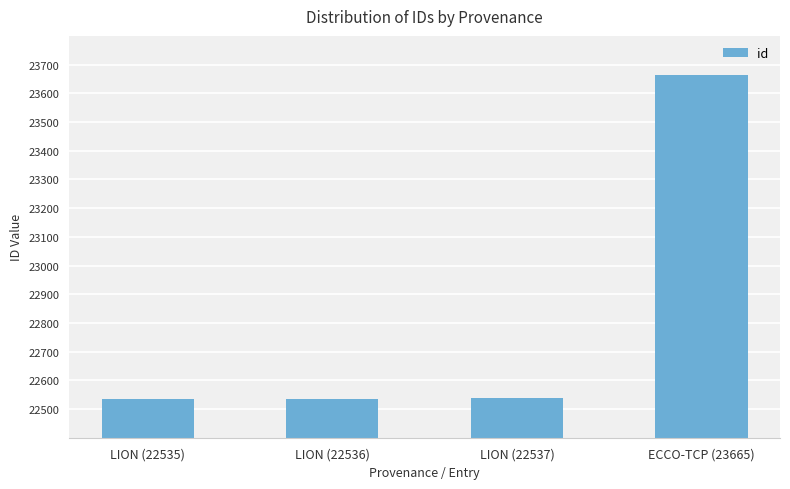

What is the label of the 1st bar from the right?

ECCO-TCP (23665)